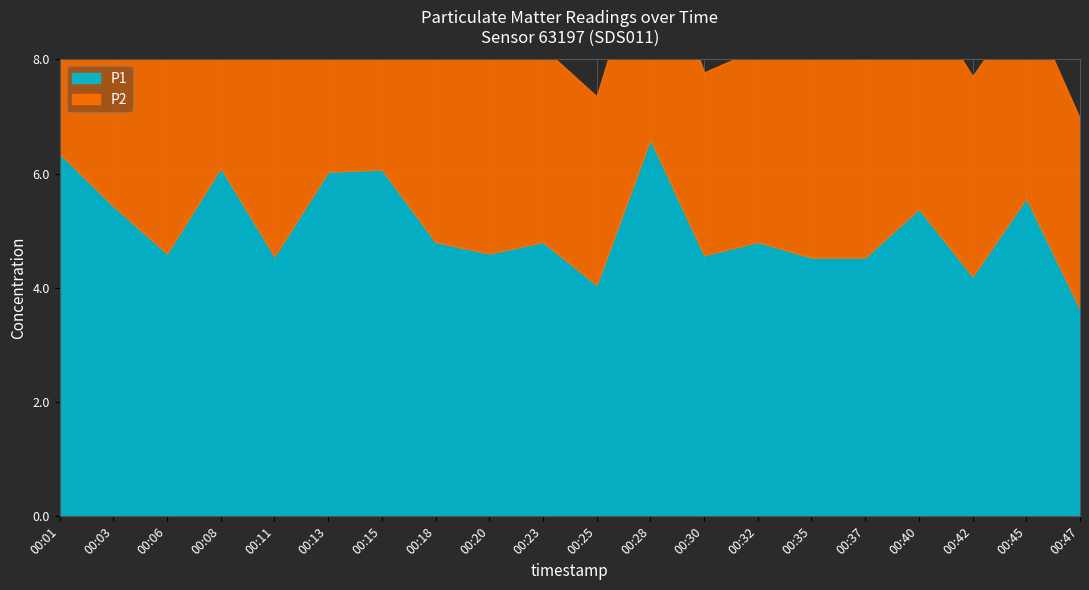

Is the value of P1 at 00:08 greater than the value of P2 at 00:42?

Yes